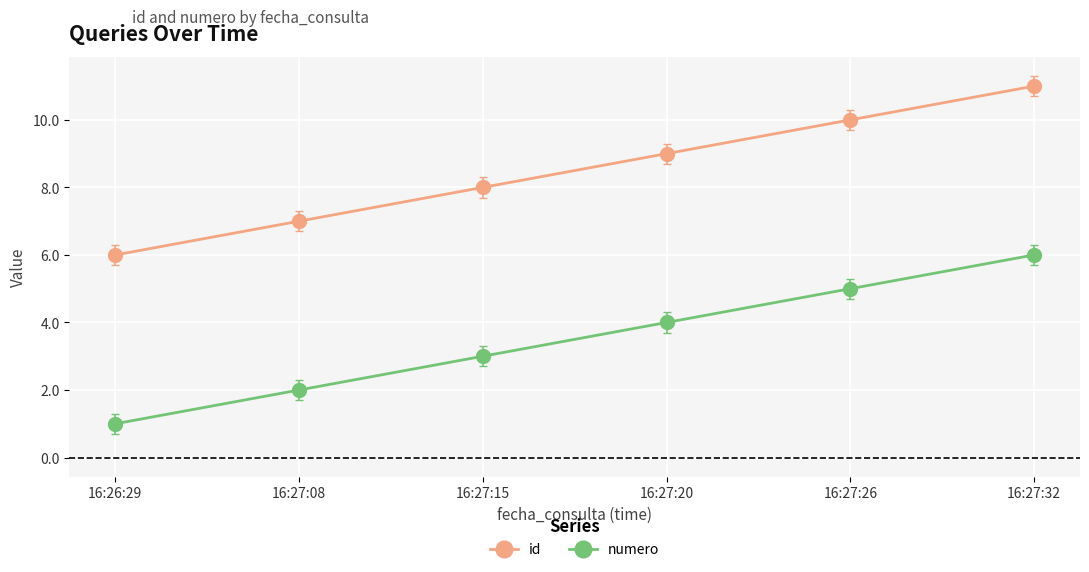

Reading left to right, extract all data points from this chart.

id: 16:26:29=6	16:27:08=7	16:27:15=8	16:27:20=9	16:27:26=10	16:27:32=11
numero: 16:26:29=1	16:27:08=2	16:27:15=3	16:27:20=4	16:27:26=5	16:27:32=6